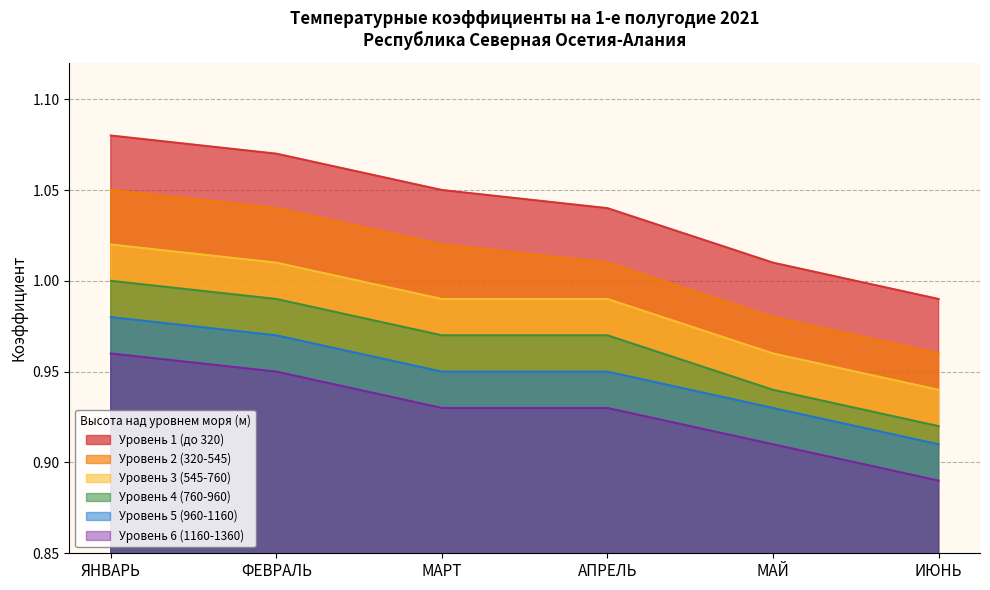

The Уровень 5 (960-1160) series shows 1.4 at МАРТ. True or false?

False